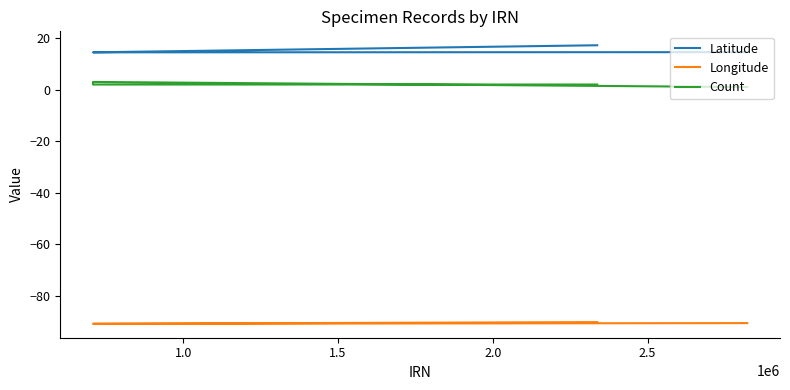

True or false: Longitude has a value of -48.2 at 0.5.

False